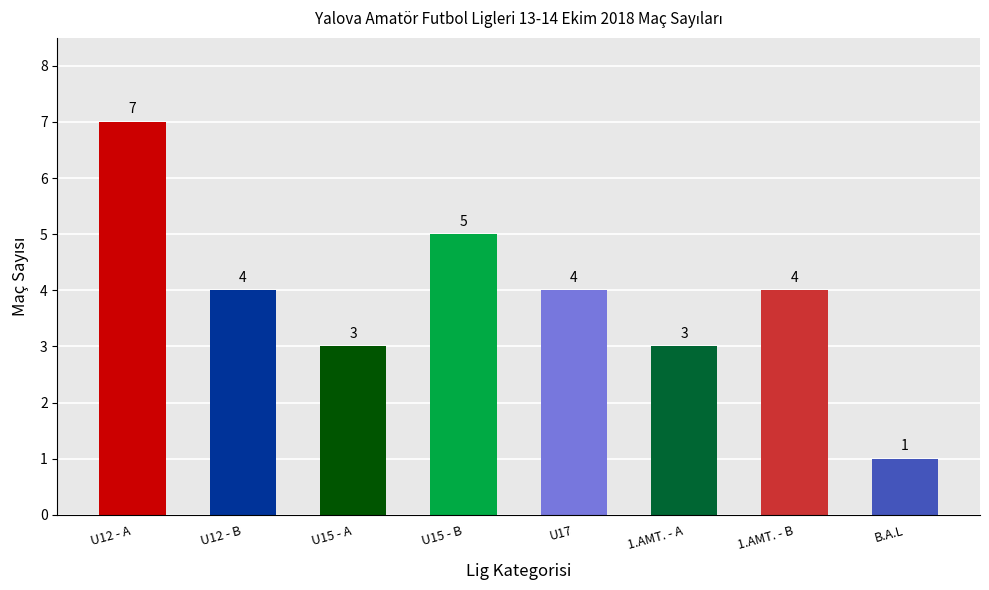

What is the label of the 6th bar from the right?

U15 - A